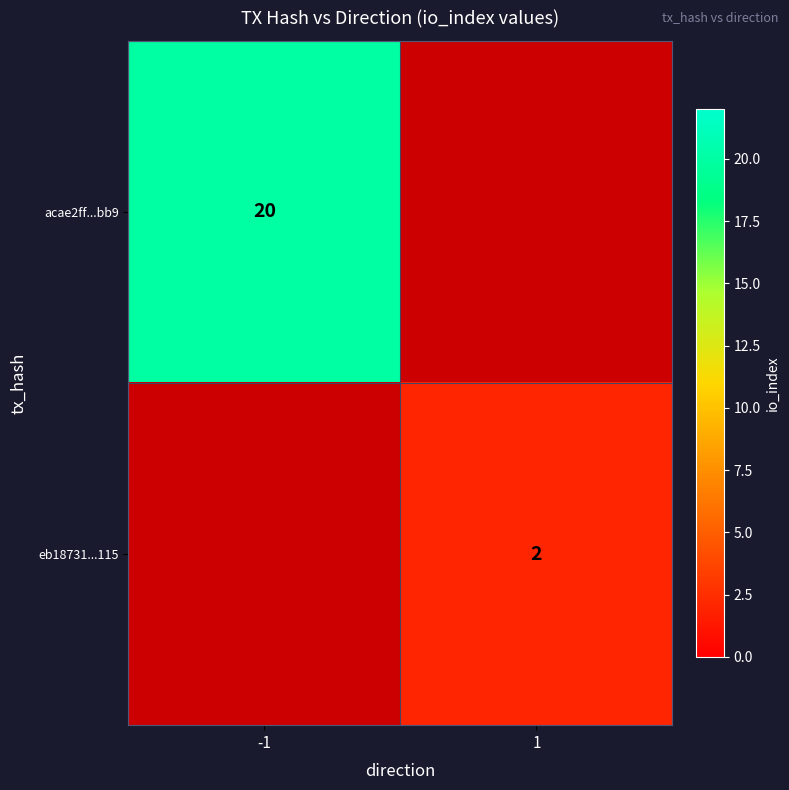

The value of eb18731...115 at 1 is 1. True or false?

False